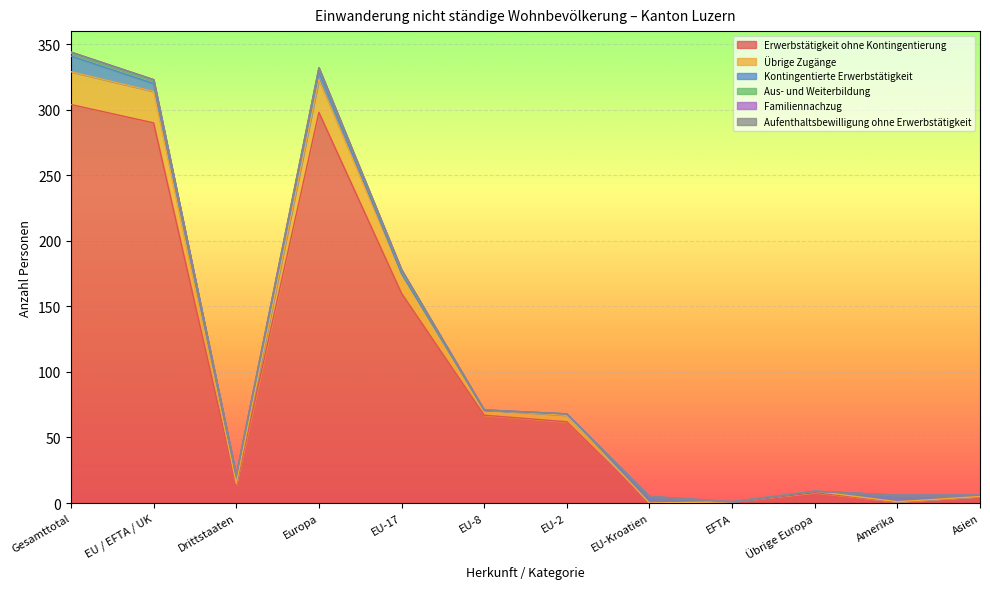

The value of Kontingentierte Erwerbstätigkeit at EFTA is 0. True or false?

True